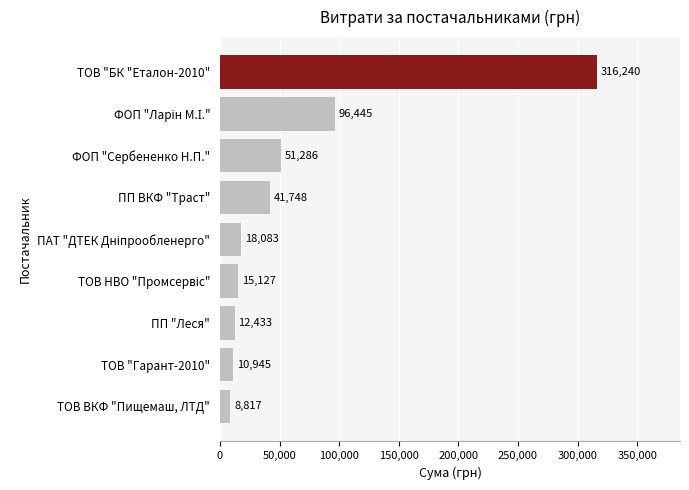

What is the smallest value displayed?

8817.0